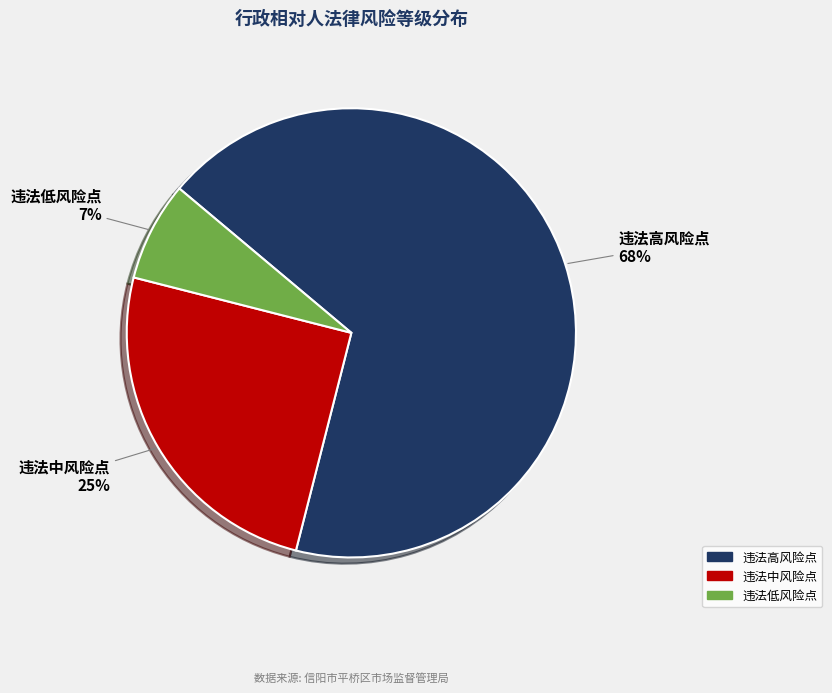

To the nearest percent, what is the difference between the 违法中风险点 and 违法高风险点 slice percentages?

43%